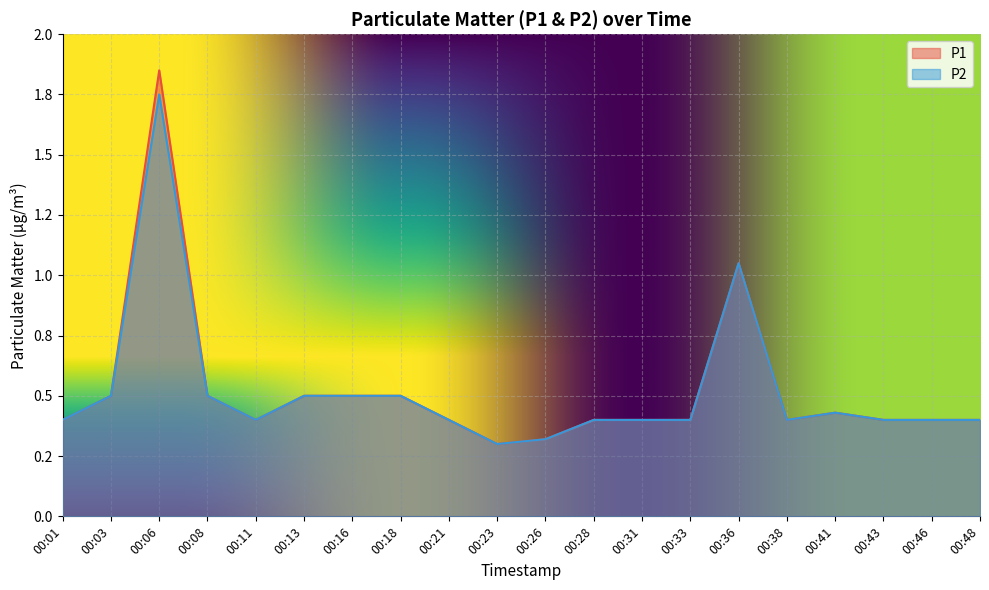

Reading right to left, list all the values displayed in this chart.

P1: 00:48=0.4	00:46=0.4	00:43=0.4	00:41=0.4	00:38=0.4	00:36=1.1	00:33=0.4	00:31=0.4	00:28=0.4	00:26=0.3	00:23=0.3	00:21=0.4	00:18=0.5	00:16=0.5	00:13=0.5	00:11=0.4	00:08=0.5	00:06=1.9	00:03=0.5	00:01=0.4
P2: 00:48=0.4	00:46=0.4	00:43=0.4	00:41=0.4	00:38=0.4	00:36=1.1	00:33=0.4	00:31=0.4	00:28=0.4	00:26=0.3	00:23=0.3	00:21=0.4	00:18=0.5	00:16=0.5	00:13=0.5	00:11=0.4	00:08=0.5	00:06=1.8	00:03=0.5	00:01=0.4